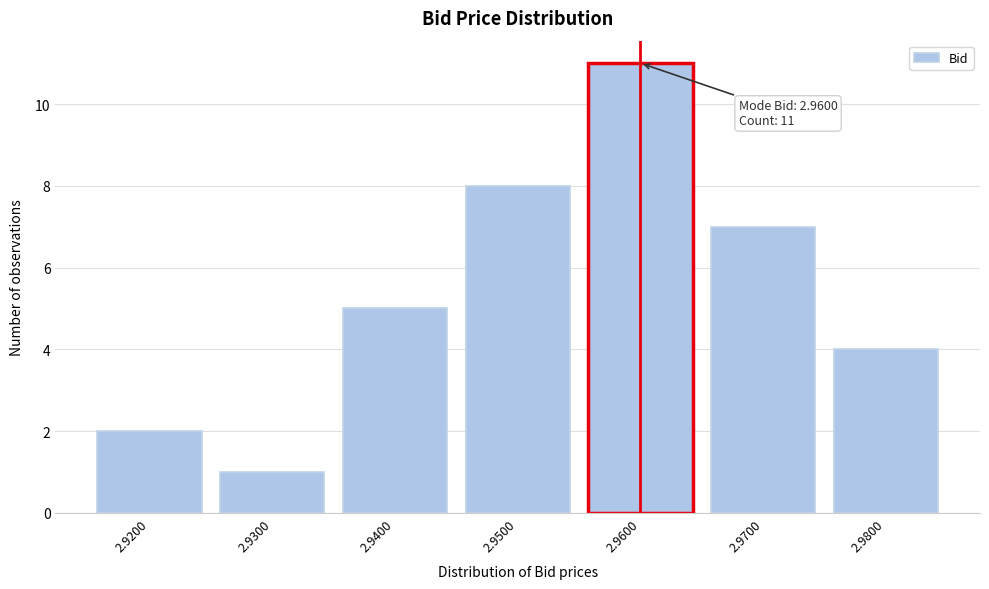

Which range on the x-axis has the tallest bar?

2.955 to 2.965